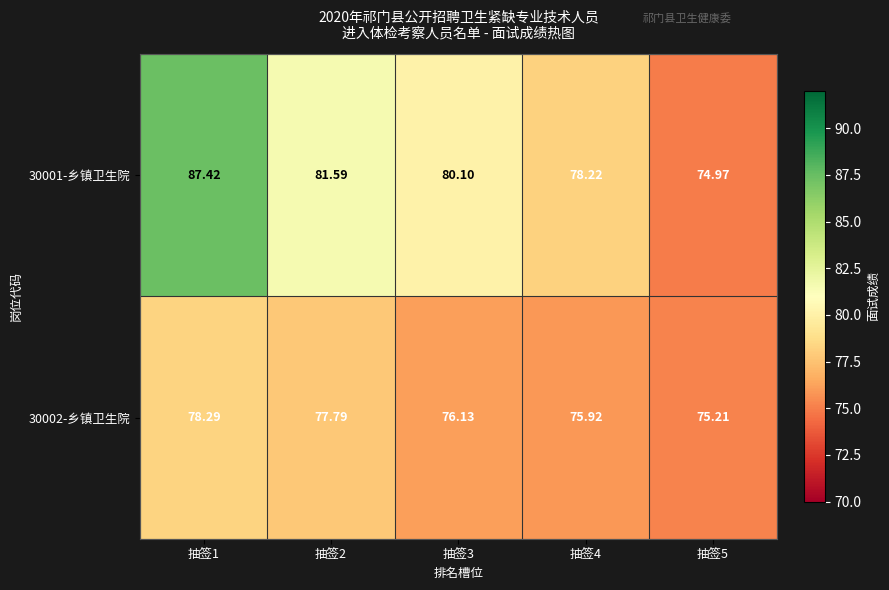

Is the value of 30002-乡镇卫生院 at 抽签1 greater than the value of 30001-乡镇卫生院 at 抽签1?

No